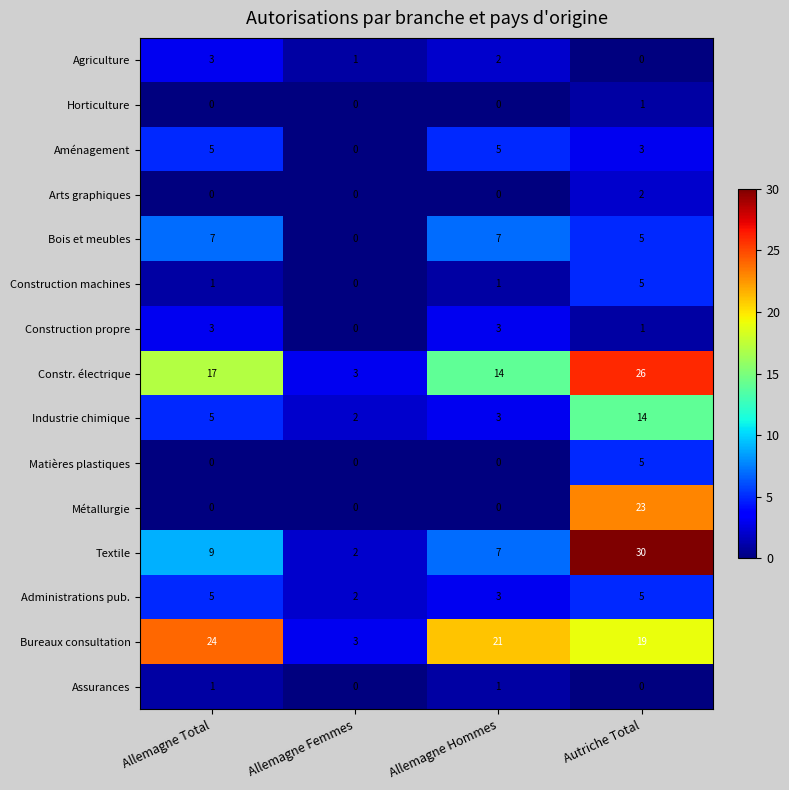

Which series has the widest spread of values?

Textile